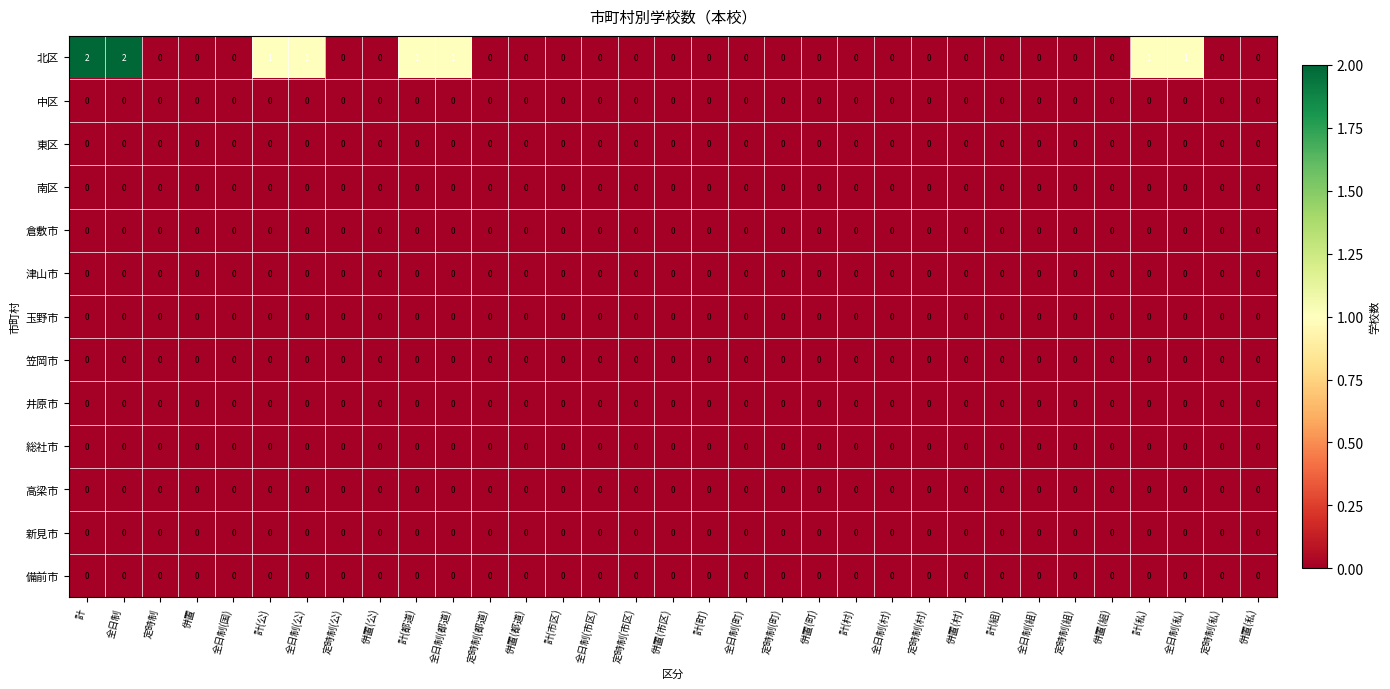

The value of 倉敷市 at 併置(町) is 0. True or false?

True